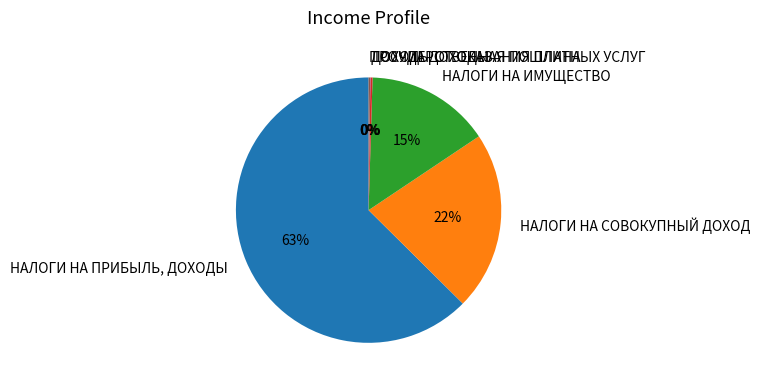

Does any single category account for the majority?

Yes